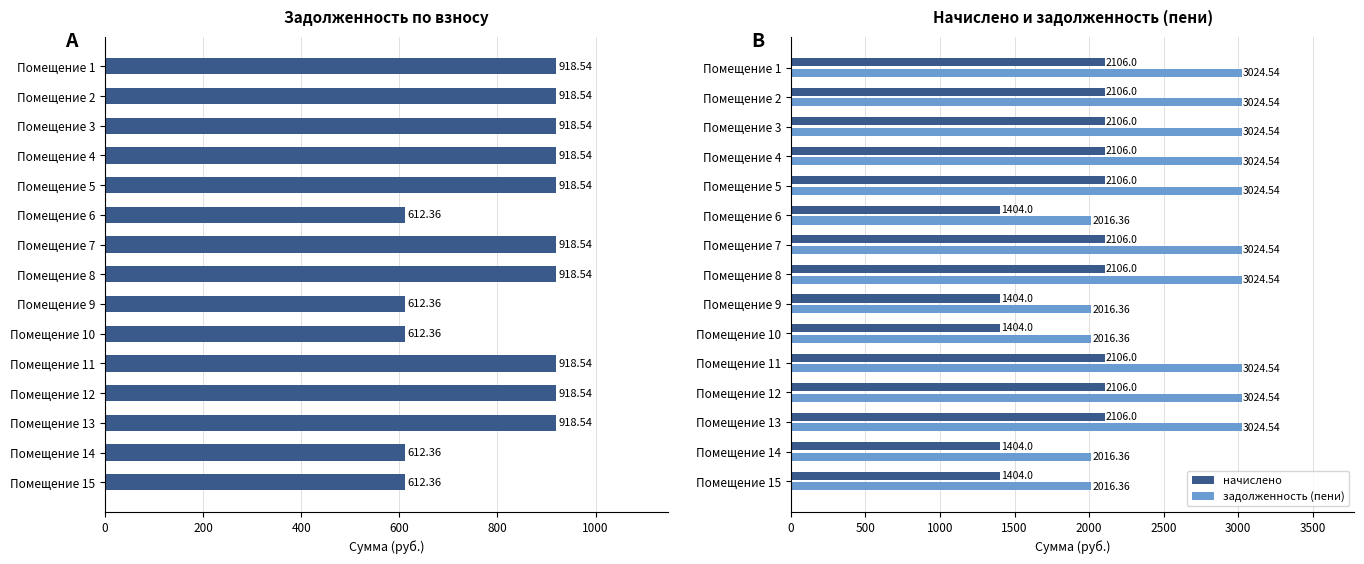

What is the difference between the maximum and minimum values in the начислено series?

702.0